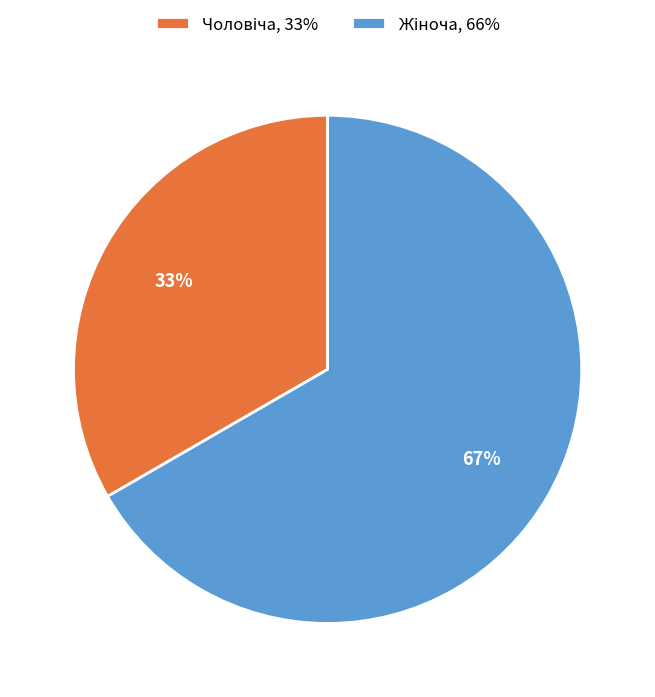

To the nearest percent, what is the average slice percentage?

50%